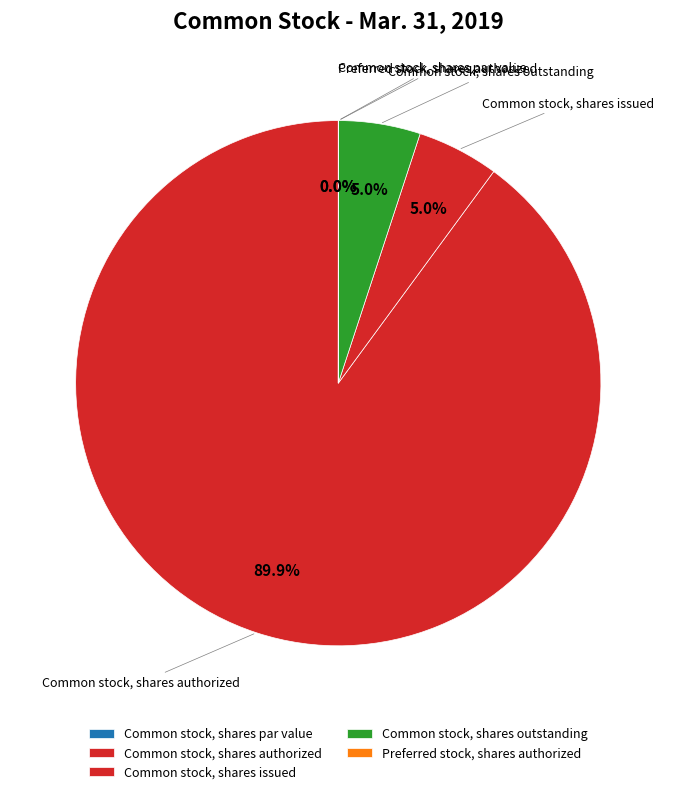

To the nearest percent, what is the difference between the largest and smallest slice percentages?

90%